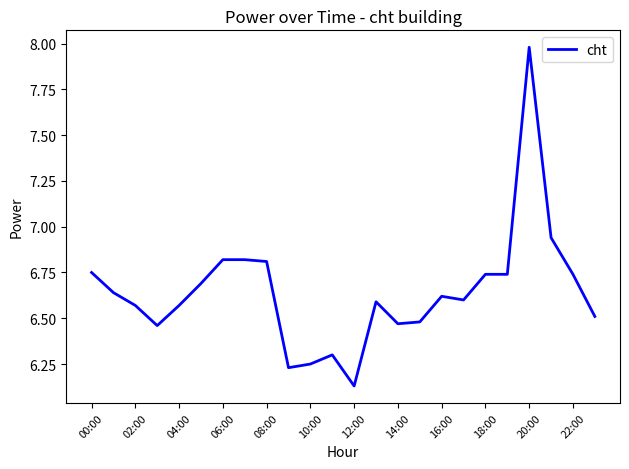

What is the maximum value shown in the chart?

8.0